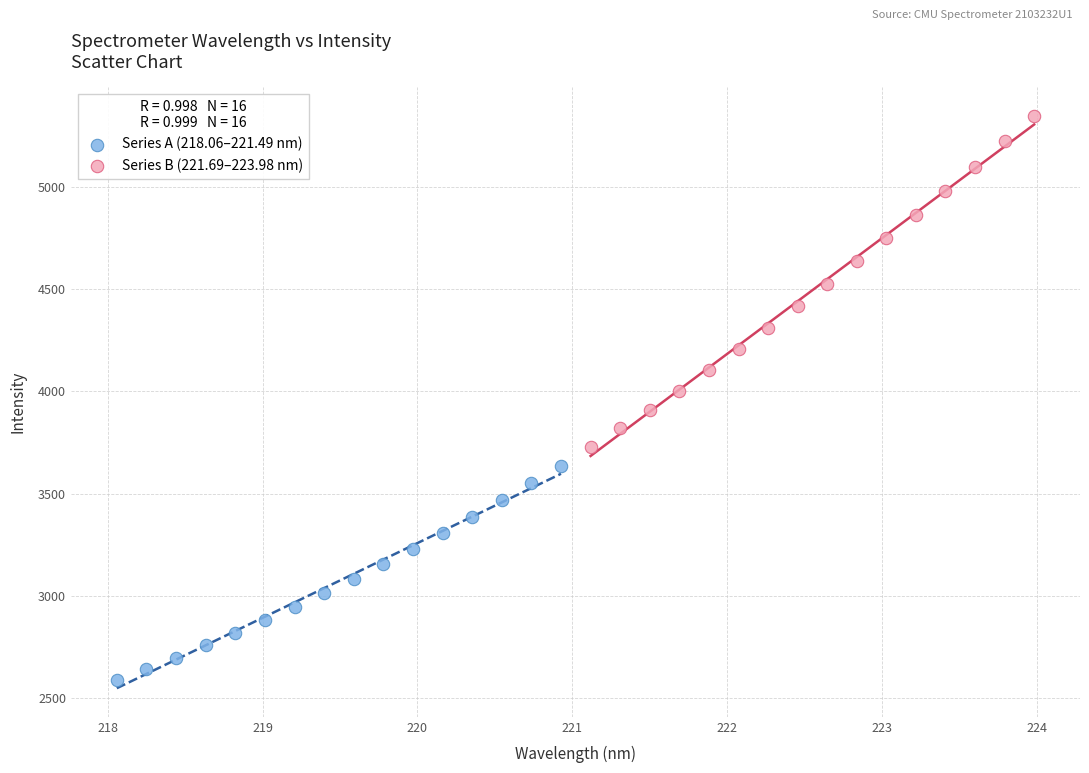

What are all the series names shown in the legend?

Series A (218.06–221.49 nm), Series B (221.69–223.98 nm)